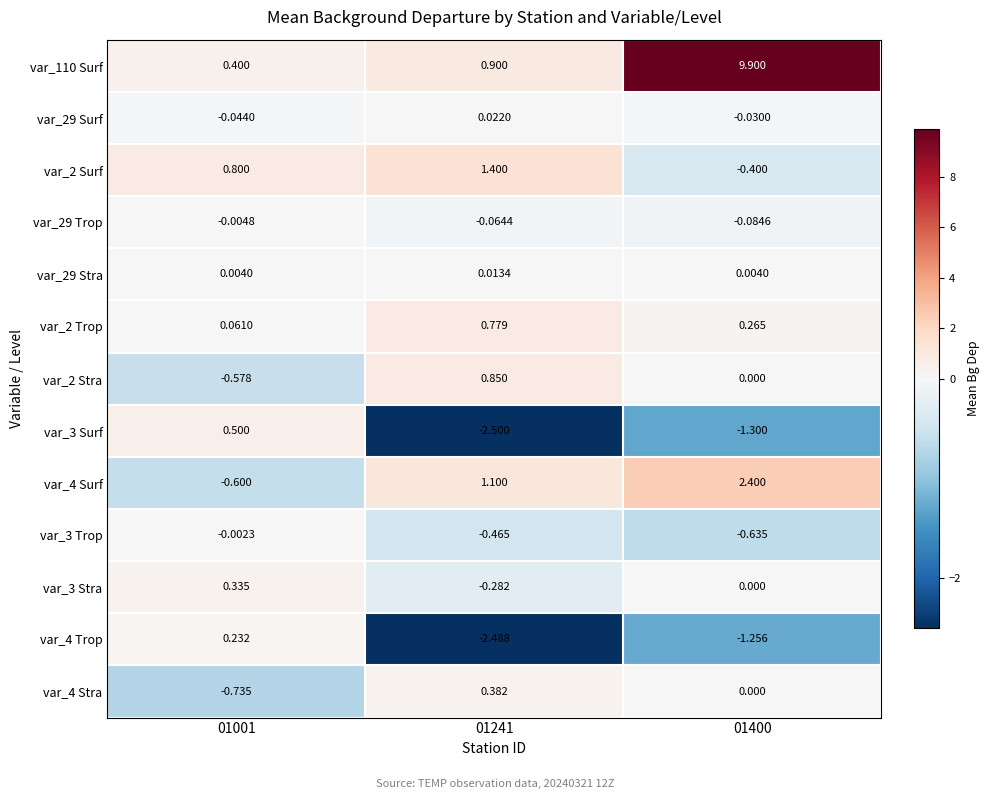

Is the value of var_3 Surf at 01241 greater than the value of var_4 Trop at 01241?

No